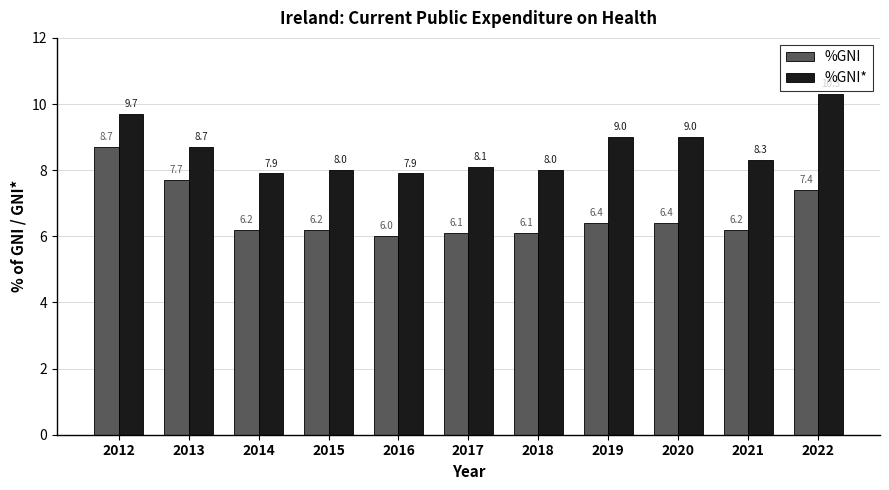

What value does the %GNI series have at 2015?

6.2